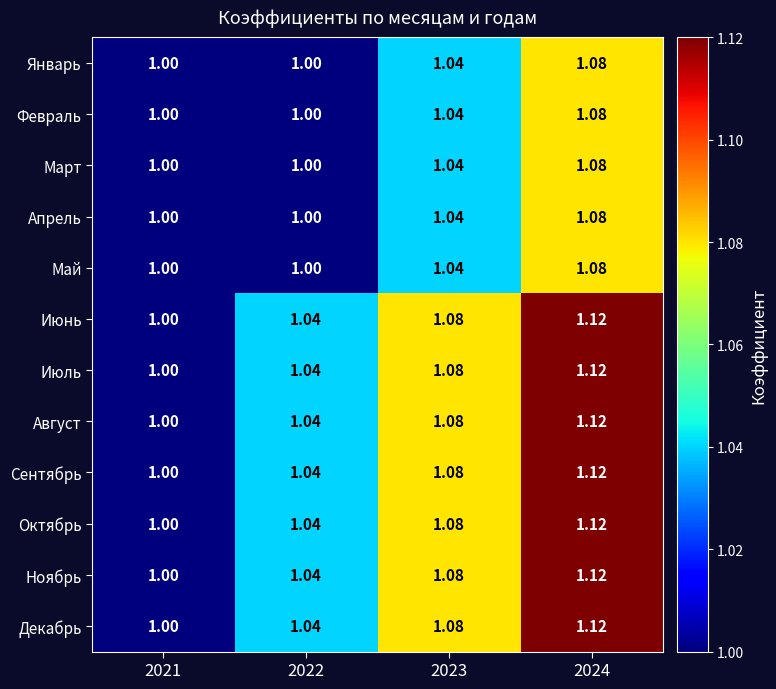

Is the value of Январь at 2022 greater than the value of Июль at 2024?

No